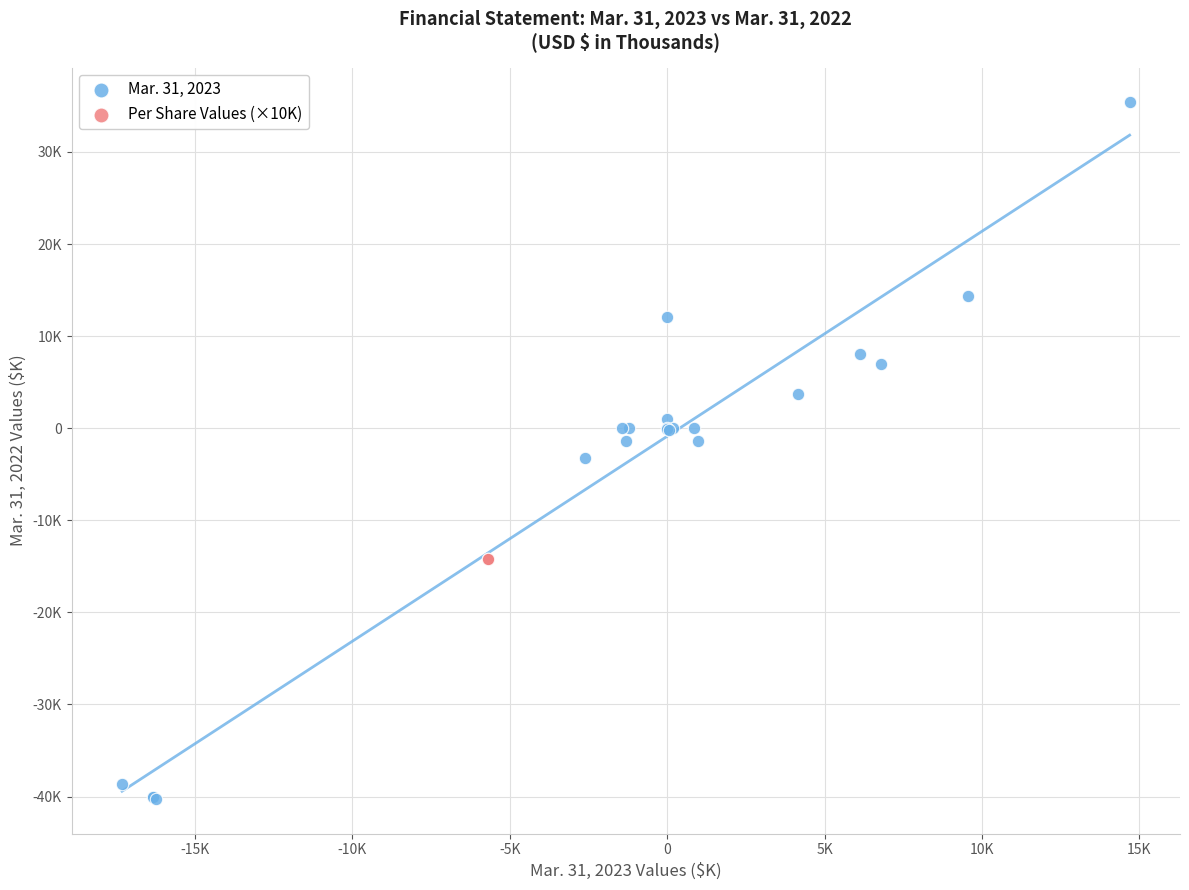

What are all the series names shown in the legend?

Mar. 31, 2023, Per Share Values (×10K)